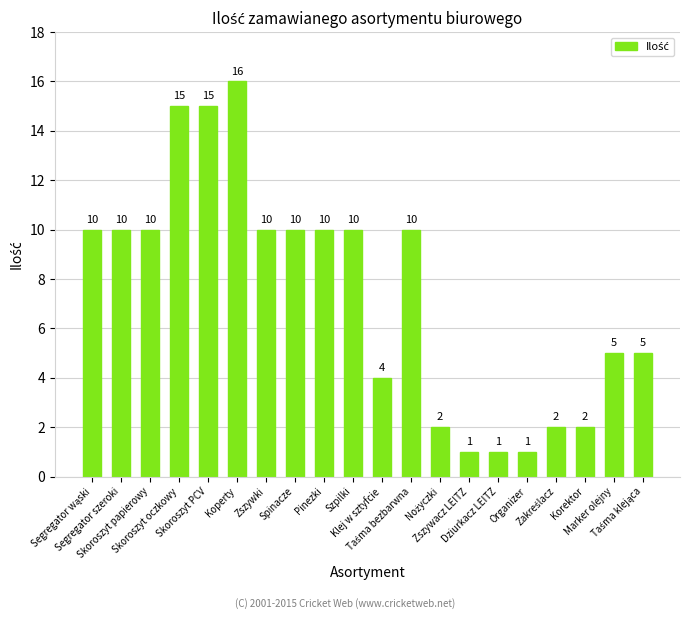

Approximately how many times larger is the value at Pinezki compared to Koperty?

0.6